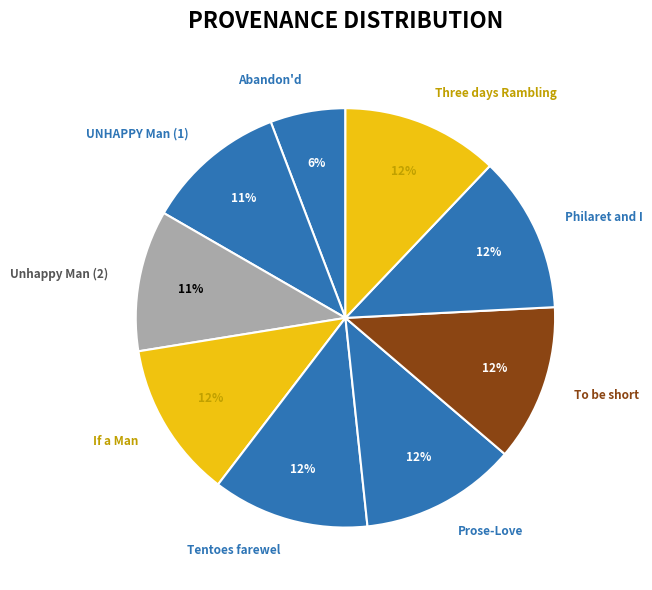

Which category has the smallest portion of the pie?

Abandon'd